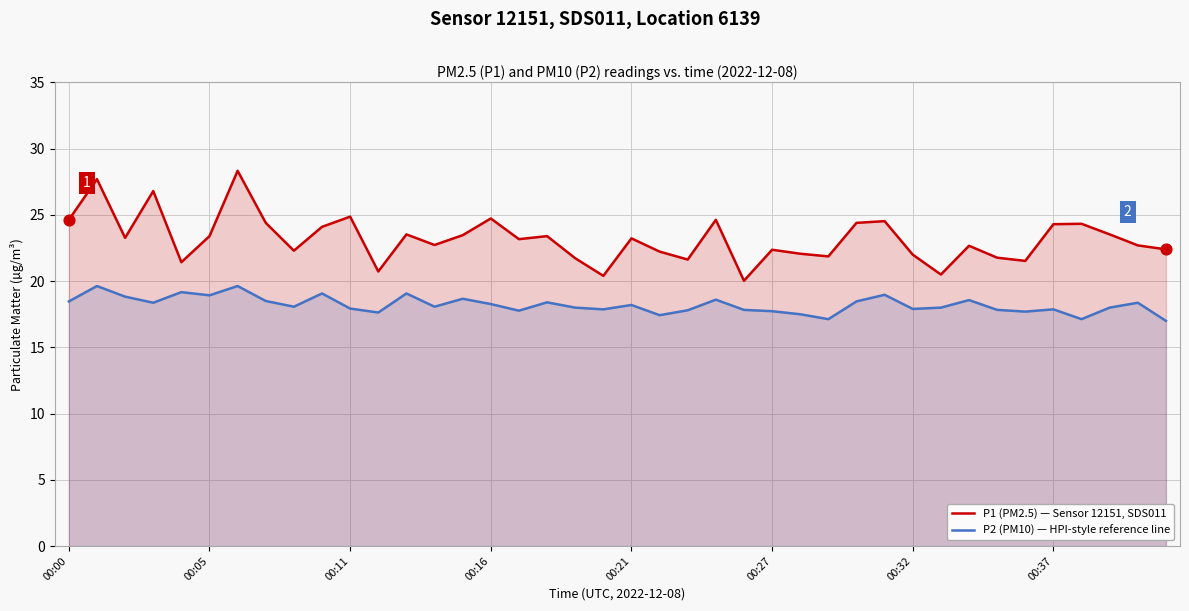

Which series has the largest total across all categories?

P1 (PM2.5) — Sensor 12151, SDS011